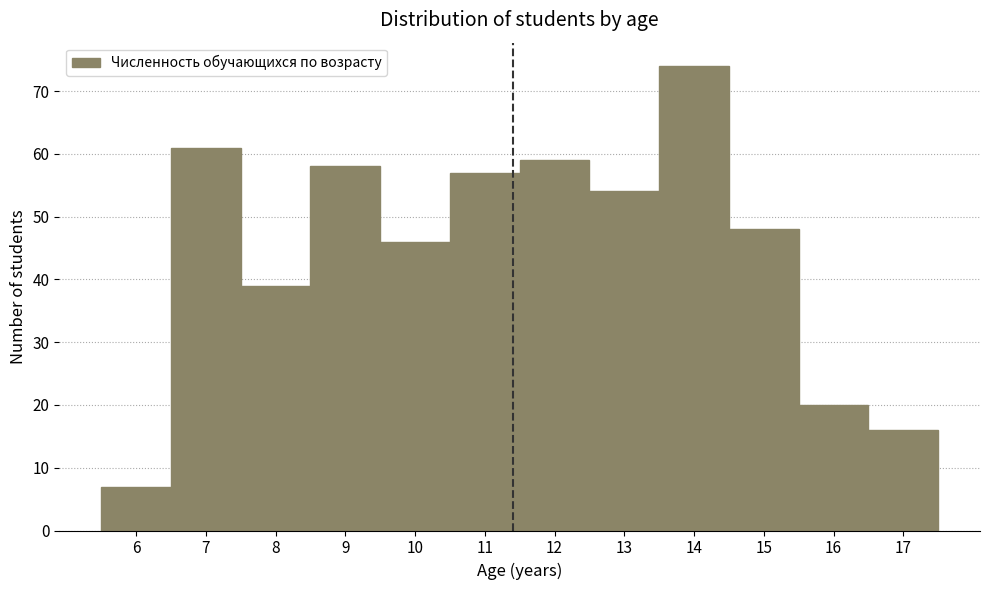

Over which range of the x-axis is the bar tallest?

13.5 to 14.5